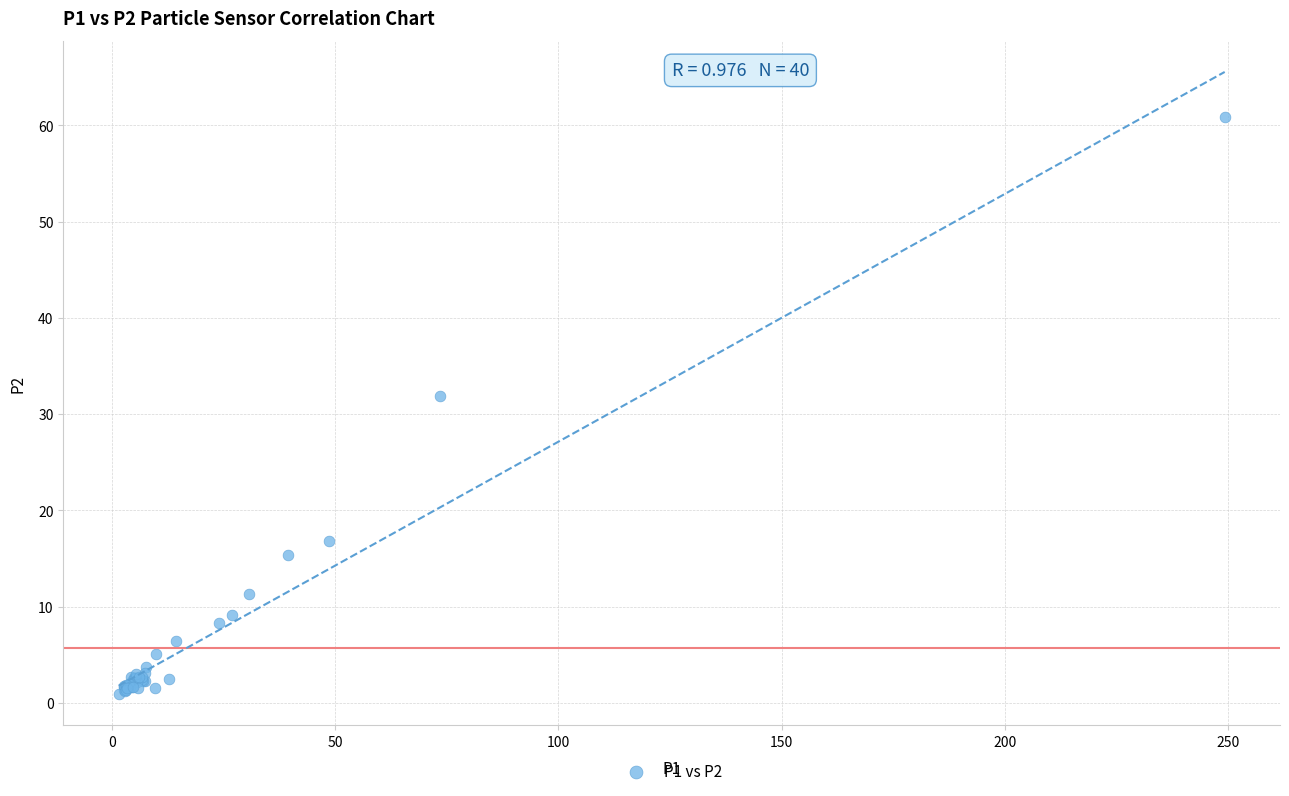

What Y value in the scatter plot is closest to 30?

31.9